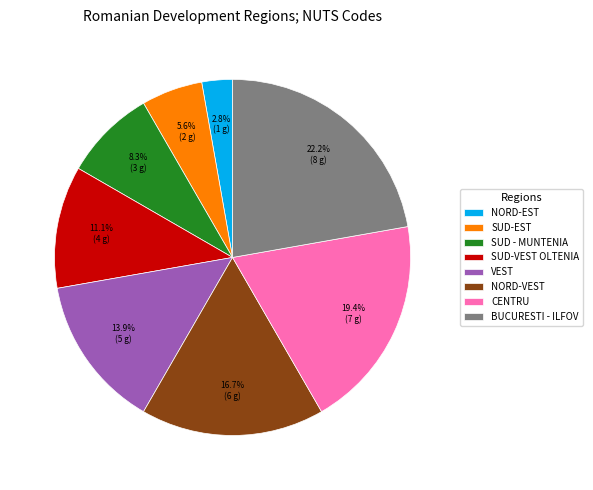

Which category has the biggest portion of the pie?

BUCURESTI - ILFOV